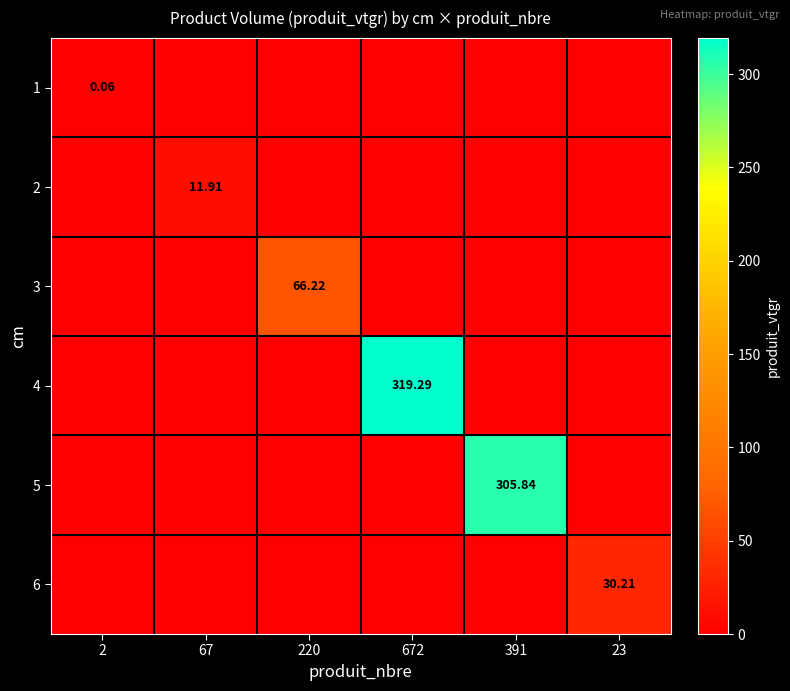

Count the 1 values in the range 0 to 1.

6